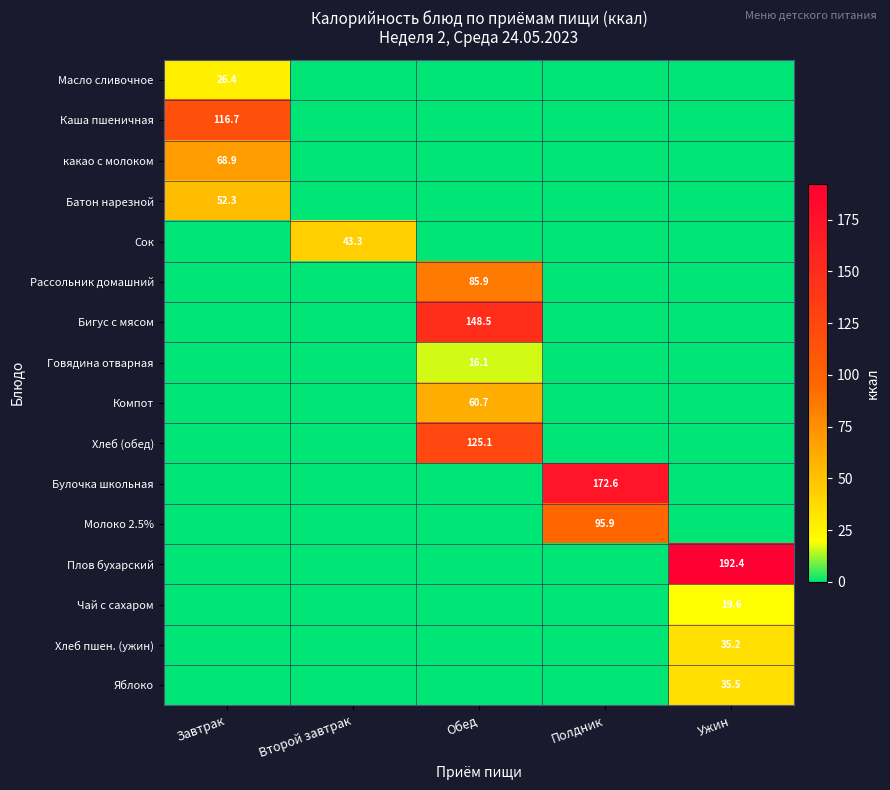

Is it true that Булочка школьная equals 172.6 at Полдник?

True